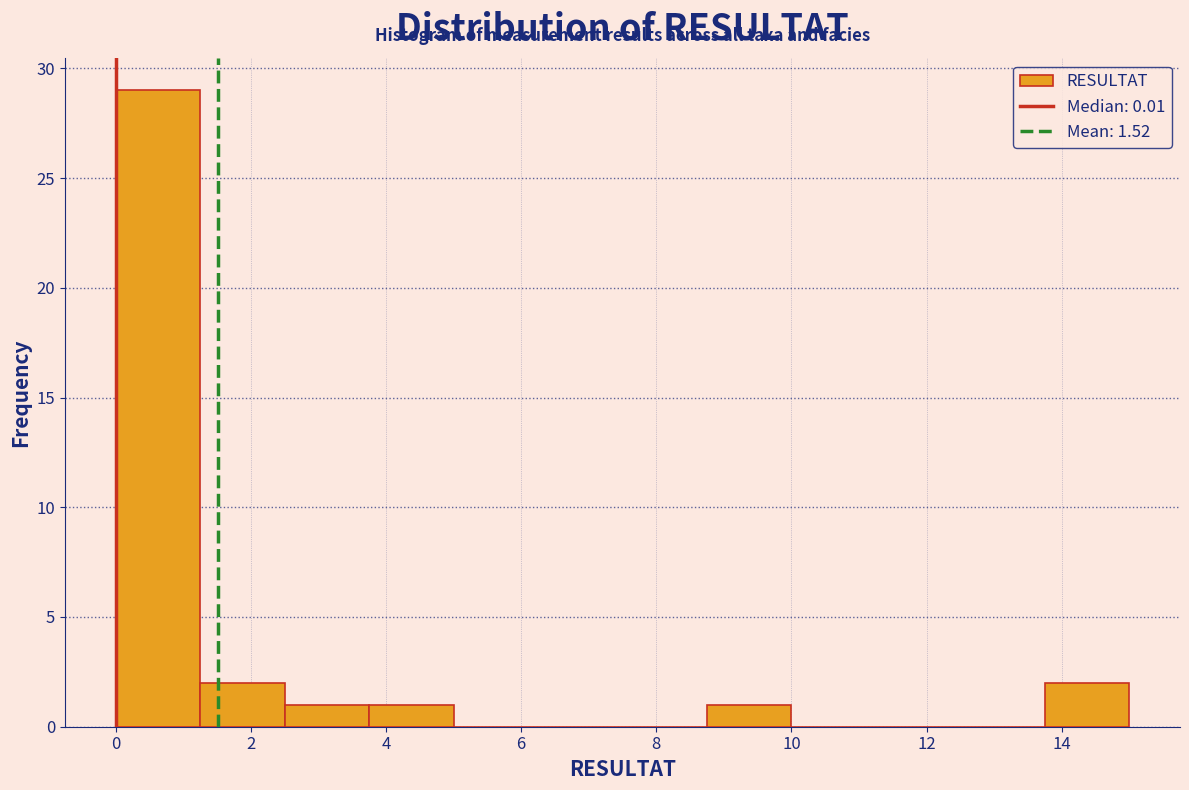

Reading left to right, transcribe this chart: for each bar, give the range it covers on the x-axis and its height. Neither the bar edges nor the heights are printed on the chart, so give them approximately, as read against the axes.

0.00 to 1.25: 29
1.25 to 2.50: 2
2.50 to 3.75: 1
3.75 to 5.00: 1
5.00 to 6.25: 0
6.25 to 7.50: 0
7.50 to 8.75: 0
8.75 to 10.00: 1
10.00 to 11.25: 0
11.25 to 12.50: 0
12.50 to 13.75: 0
13.75 to 15.00: 2